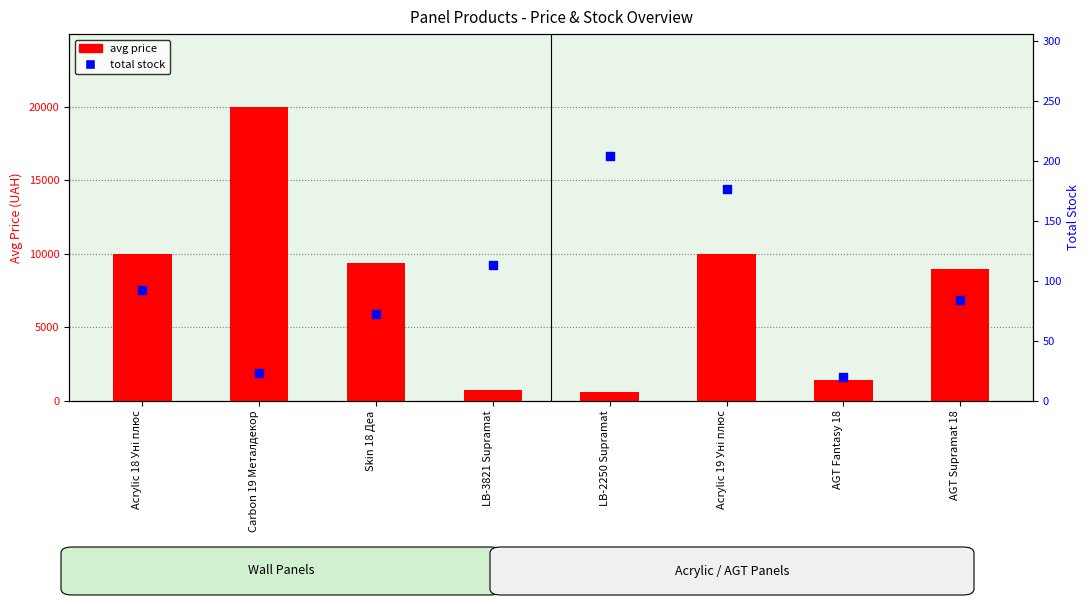

Which series contains the highest Y value?

avg price